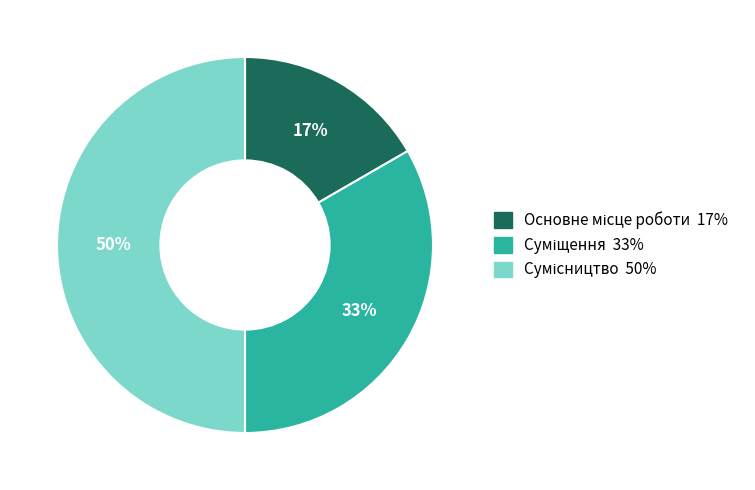

To the nearest percent, what is the average slice percentage?

33%